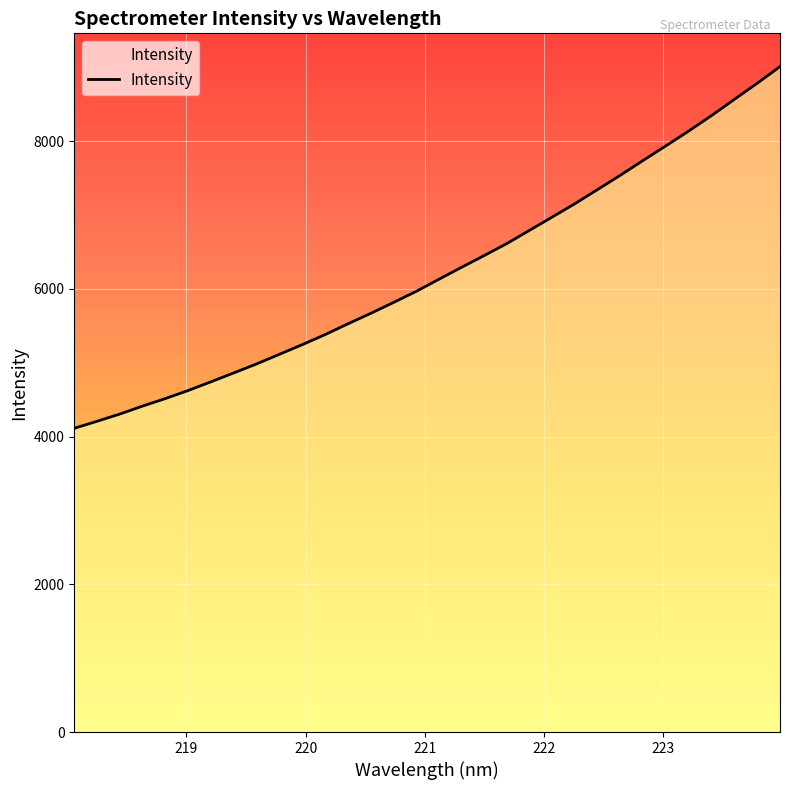

What is the difference between the maximum and minimum values?

4897.9